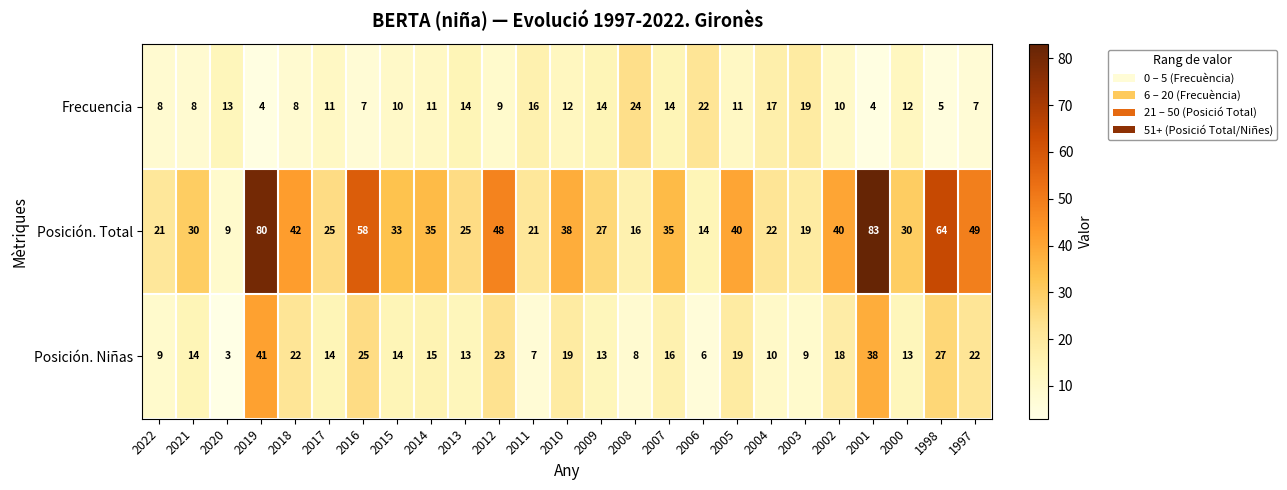

The value of Posición. Niñas at 2018 is 34. True or false?

False